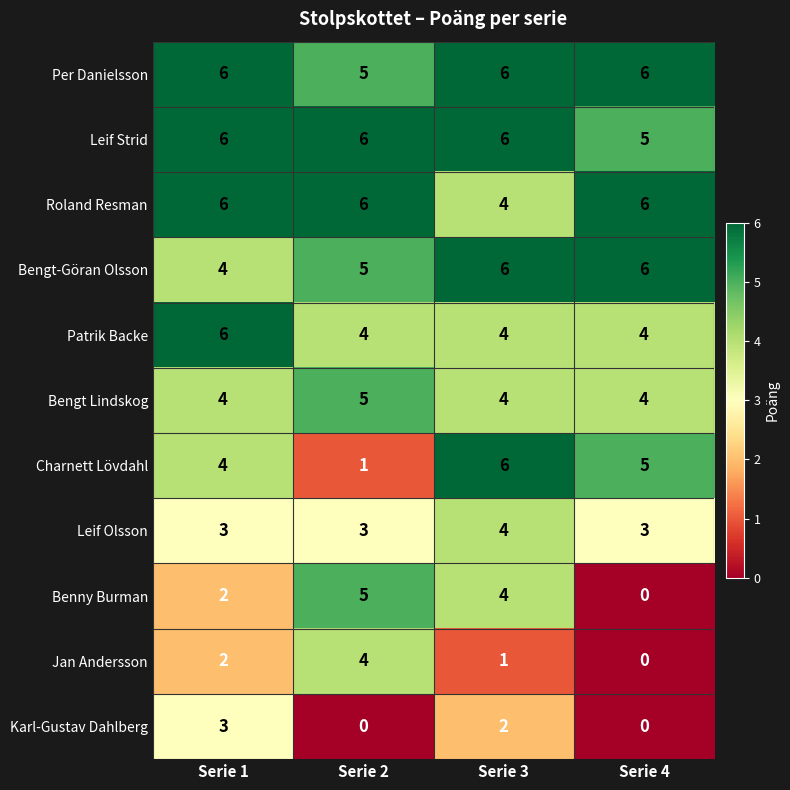

True or false: Patrik Backe has a value of 4 at Serie 3.

True